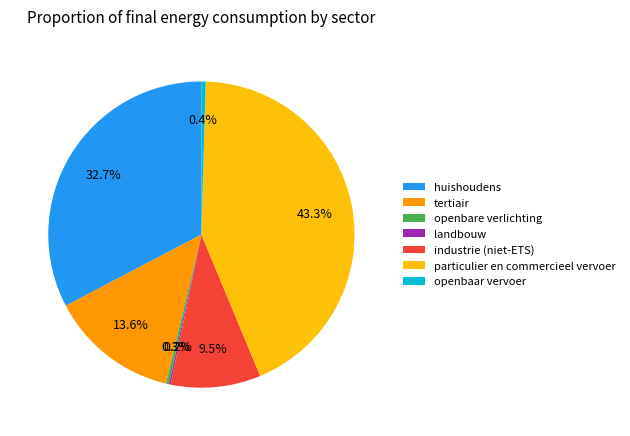

What percentage is the particulier en commercieel vervoer slice, to the nearest percent?

43%